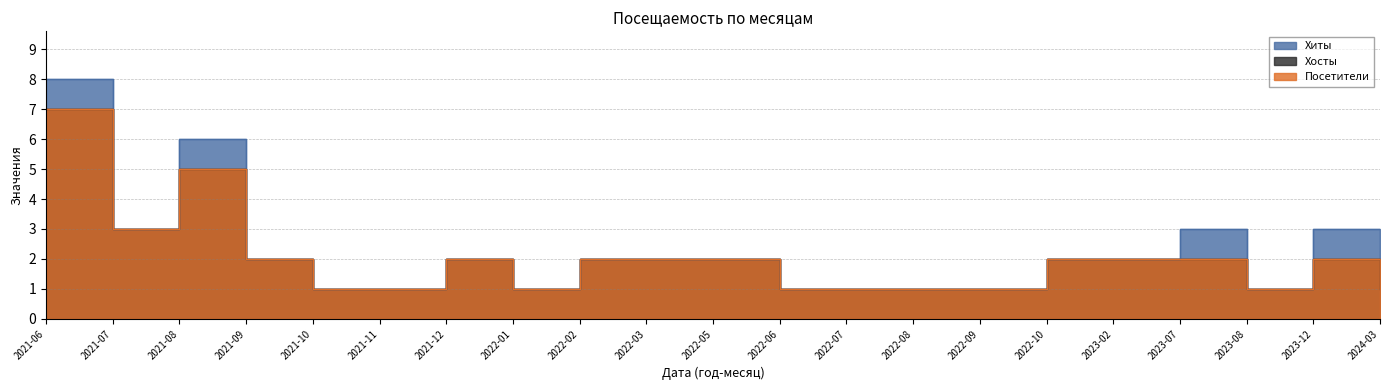

At which label is Посетители closest to 4?

2021-07